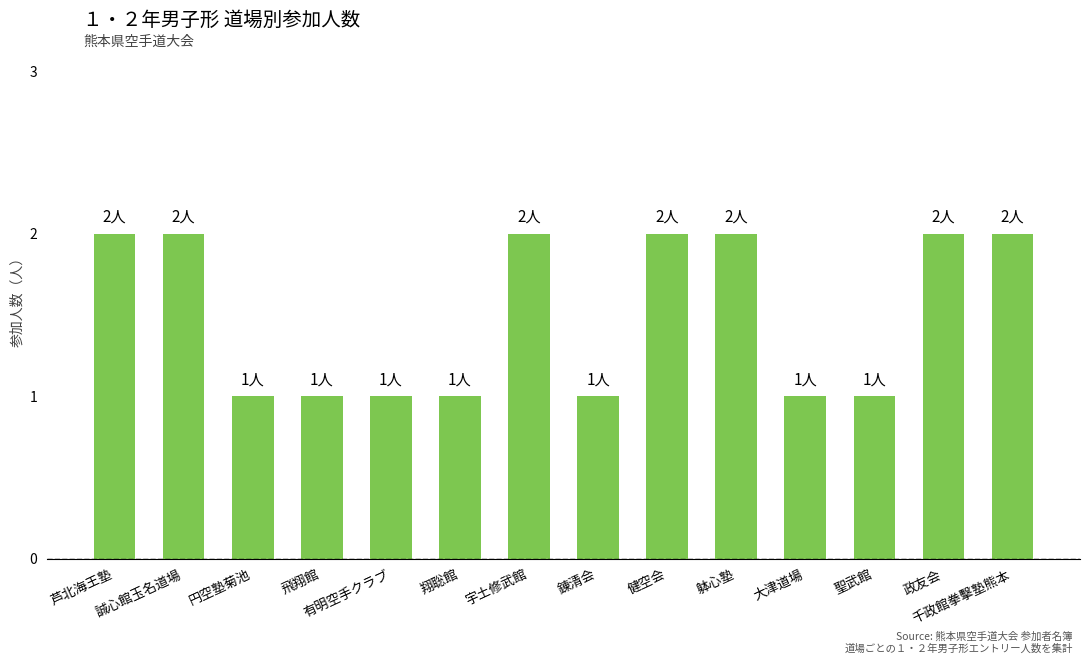

How many bars are there in total?

14